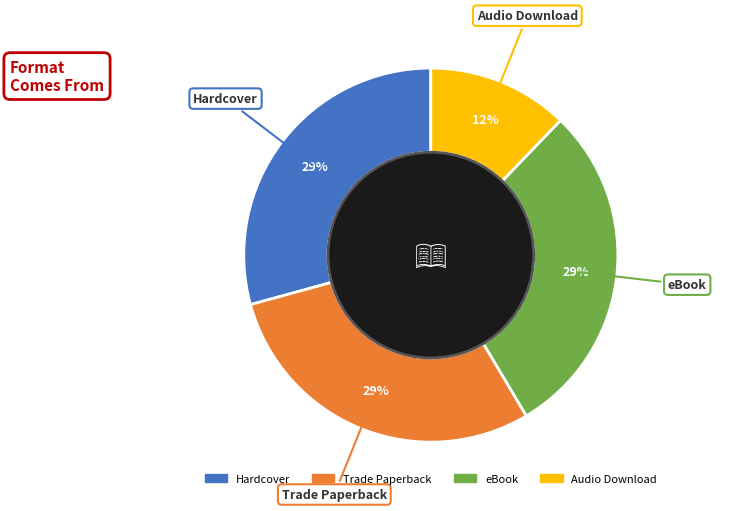

Is there a majority slice in this chart?

No